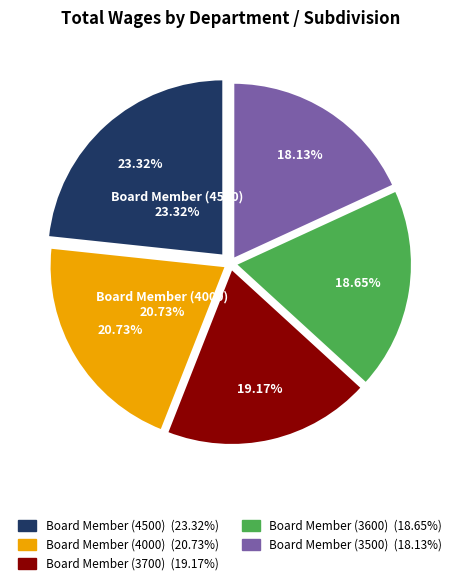

The Board Member (4000) slice represents 21% of the pie. True or false?

True